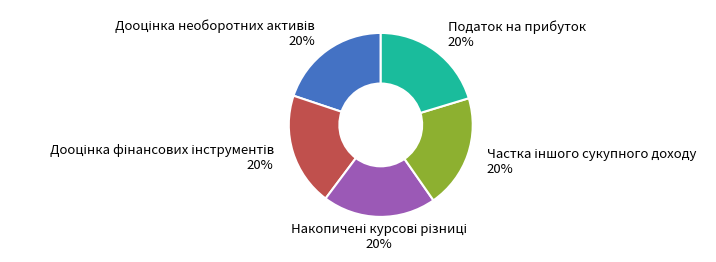

Does any single category account for the majority?

No